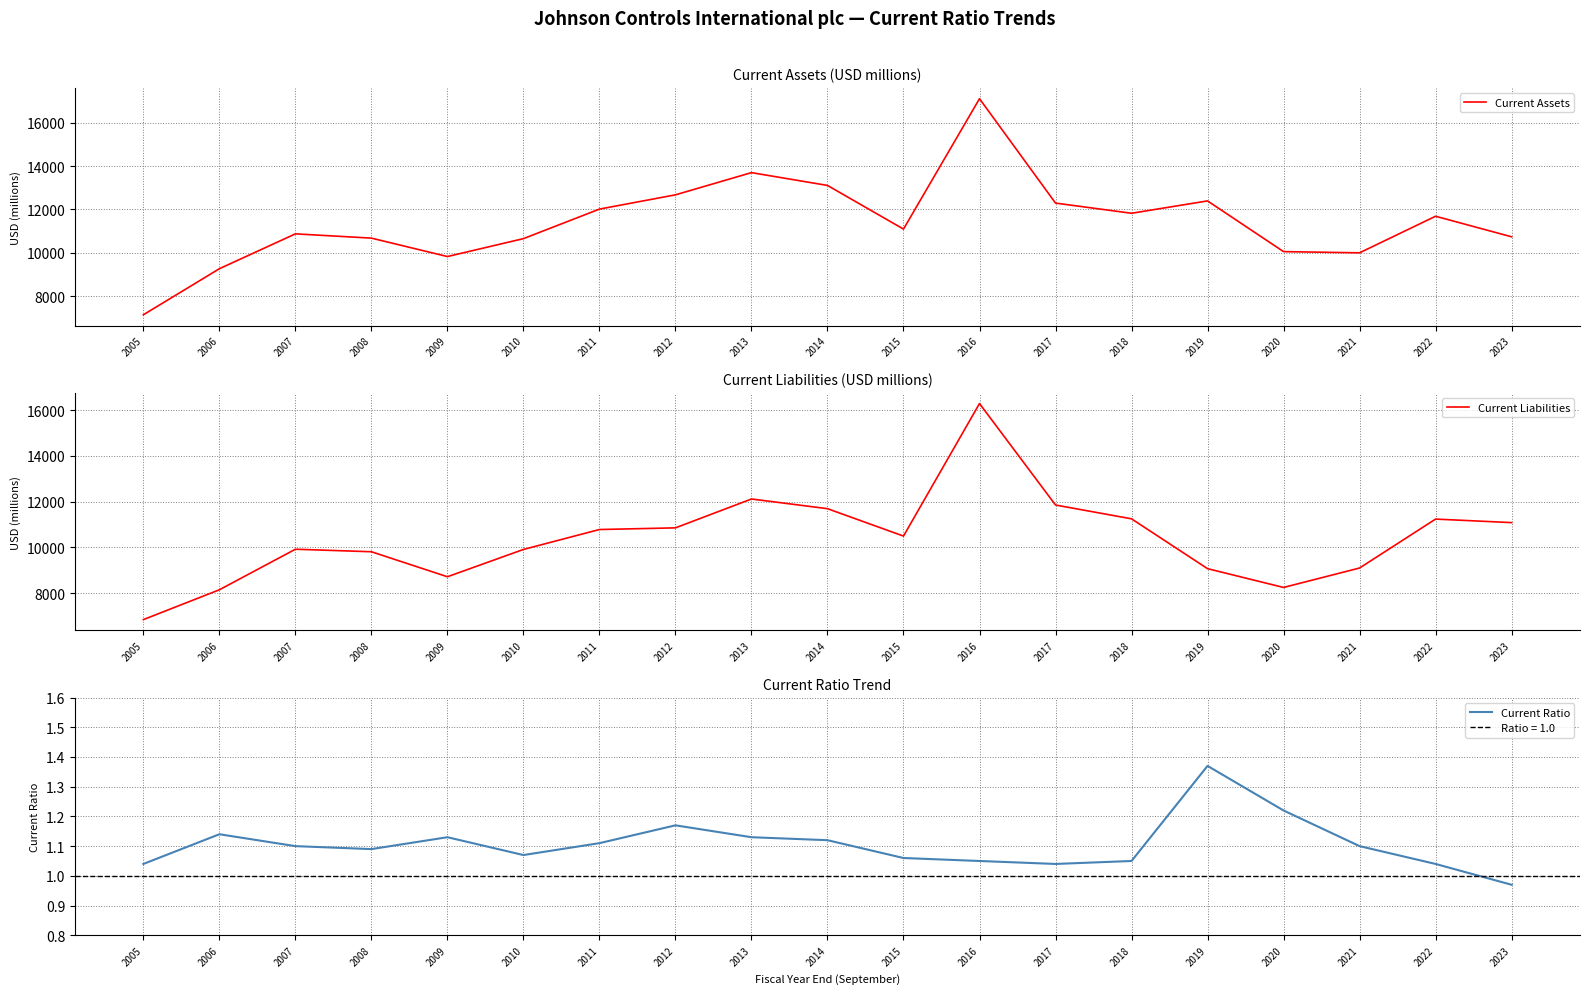

Which series has the largest range (max minus min)?

Current Assets